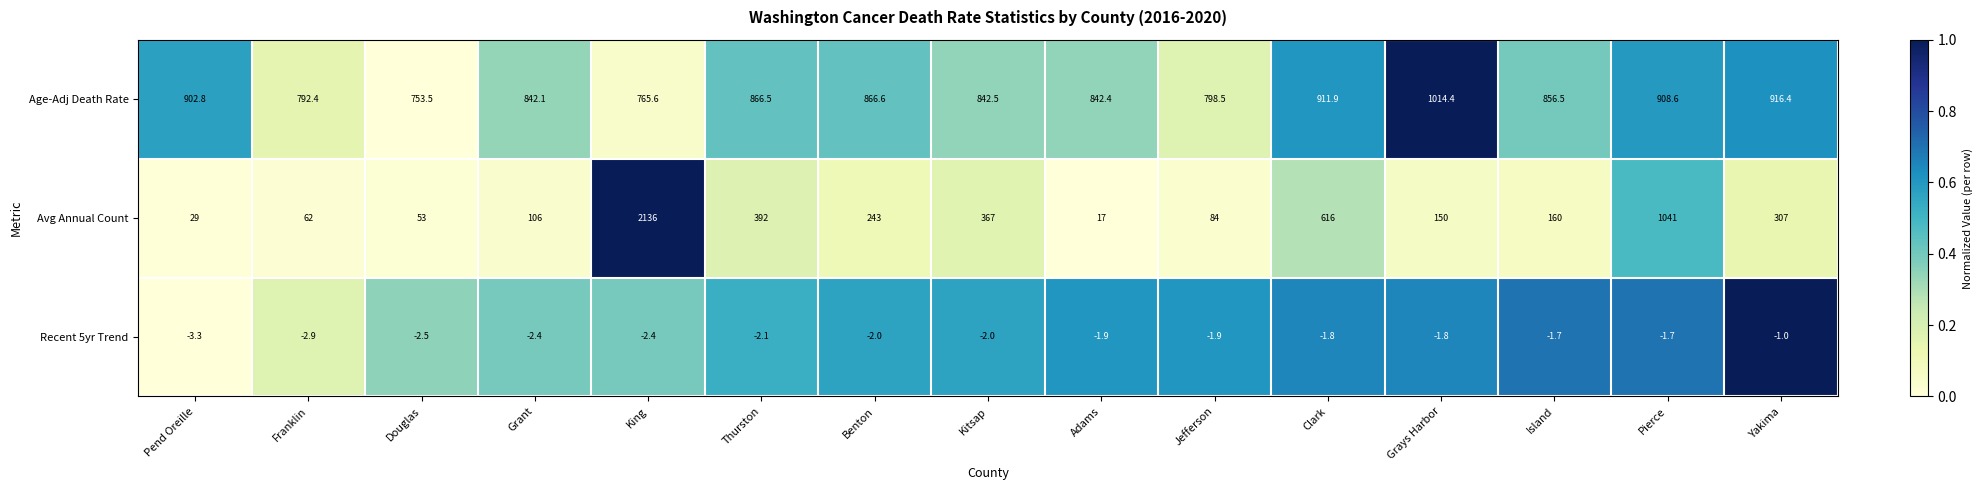

Rank the series by their average value, from lowest to highest.

Recent 5yr Trend, Avg Annual Count, Age-Adj Death Rate